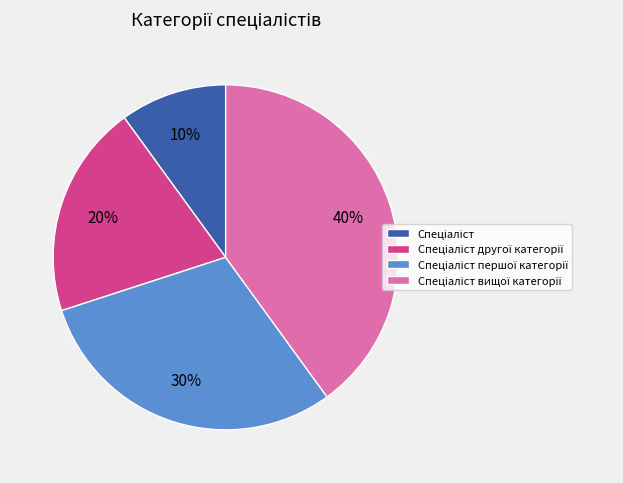

To the nearest percent, what is the average slice percentage?

25%